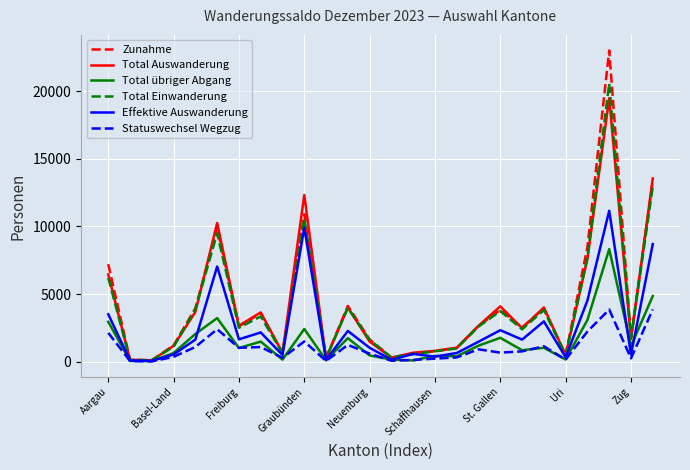

What is the greatest value displayed?

23021